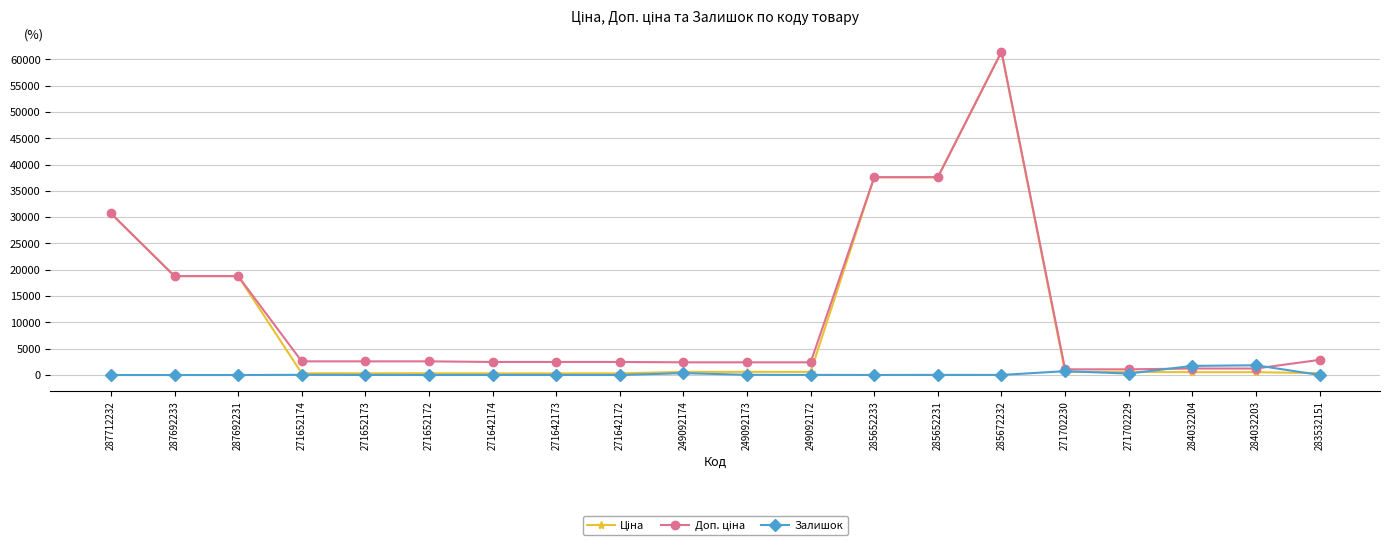

At which category is the sum across all series the highest?

285672232